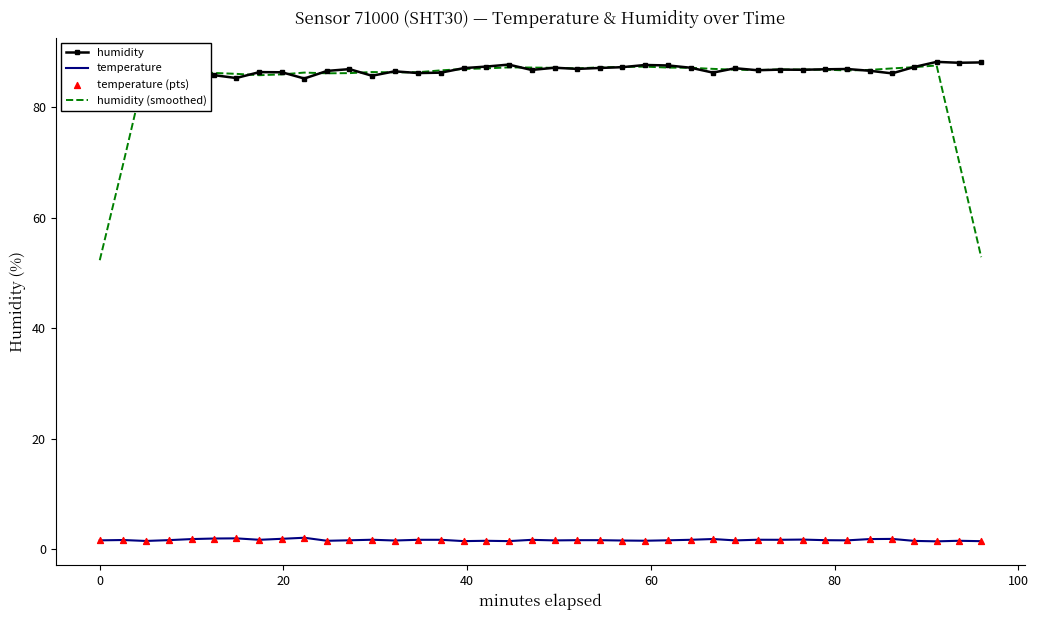

Which series has the widest spread of values?

humidity (smoothed)